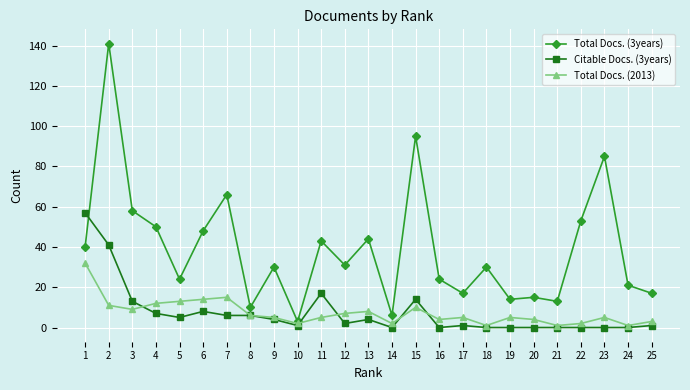

True or false: Total Docs. (3years) has more than 2 points higher than both neighbors.

True